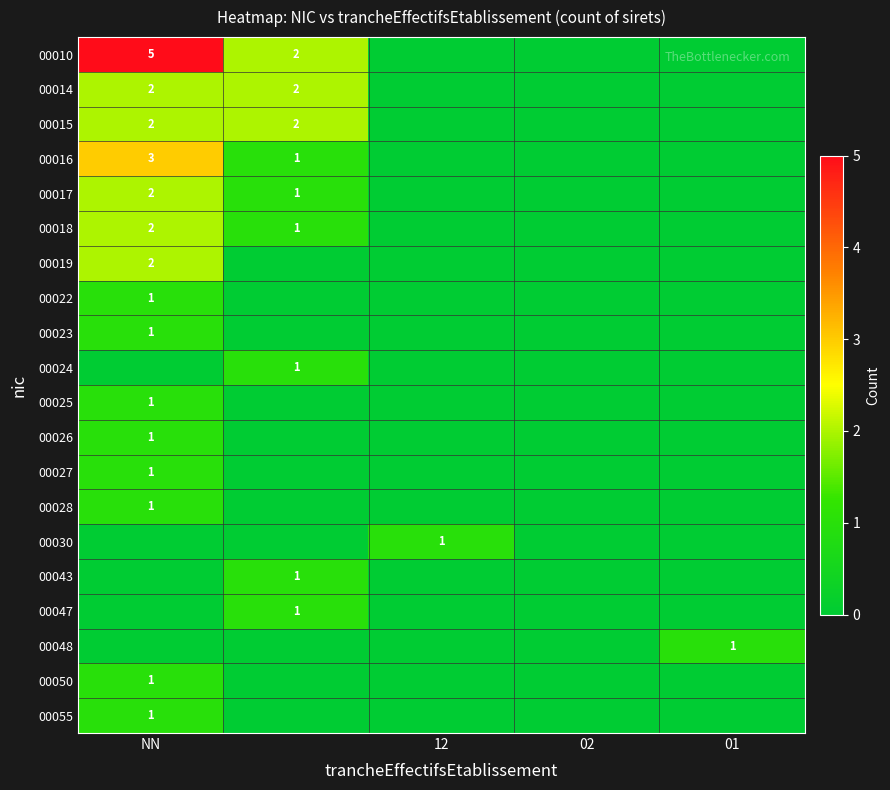

The 00022 series shows 0 at NN. True or false?

False